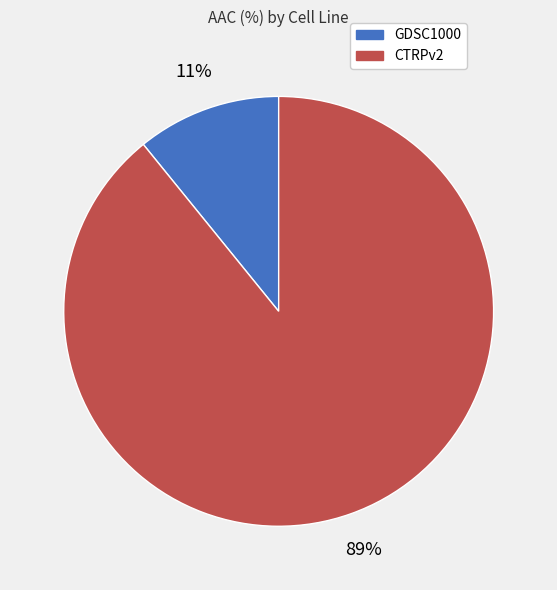

Which has a higher value, CTRPv2 or GDSC1000?

CTRPv2